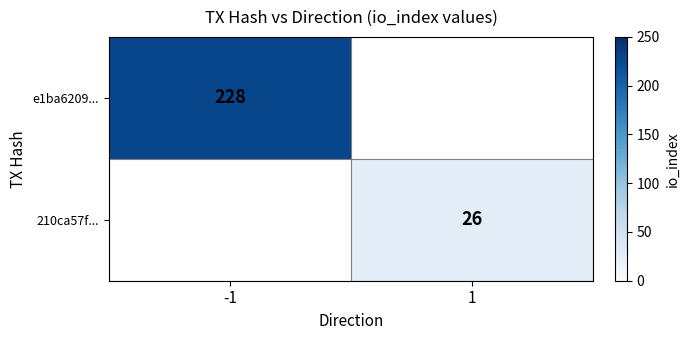

The value of e1ba6209... at -1 is 228. True or false?

True